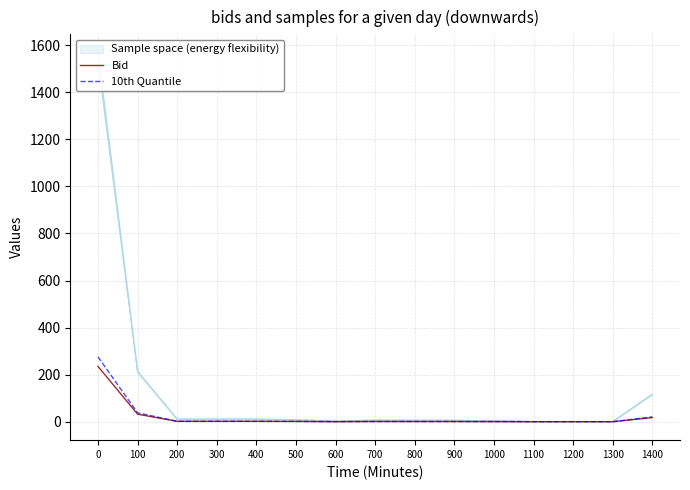

The Bid series shows 0.3 at 900. True or false?

False